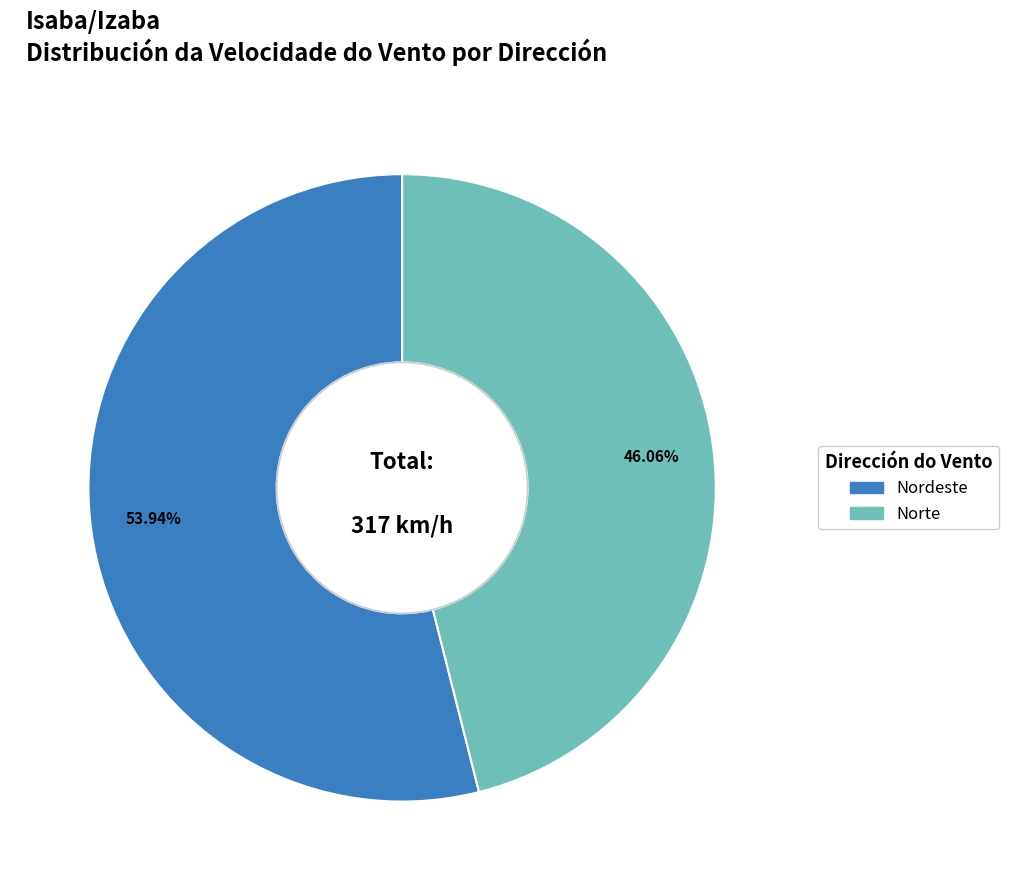

Does Nordeste represent more than half of the total?

Yes